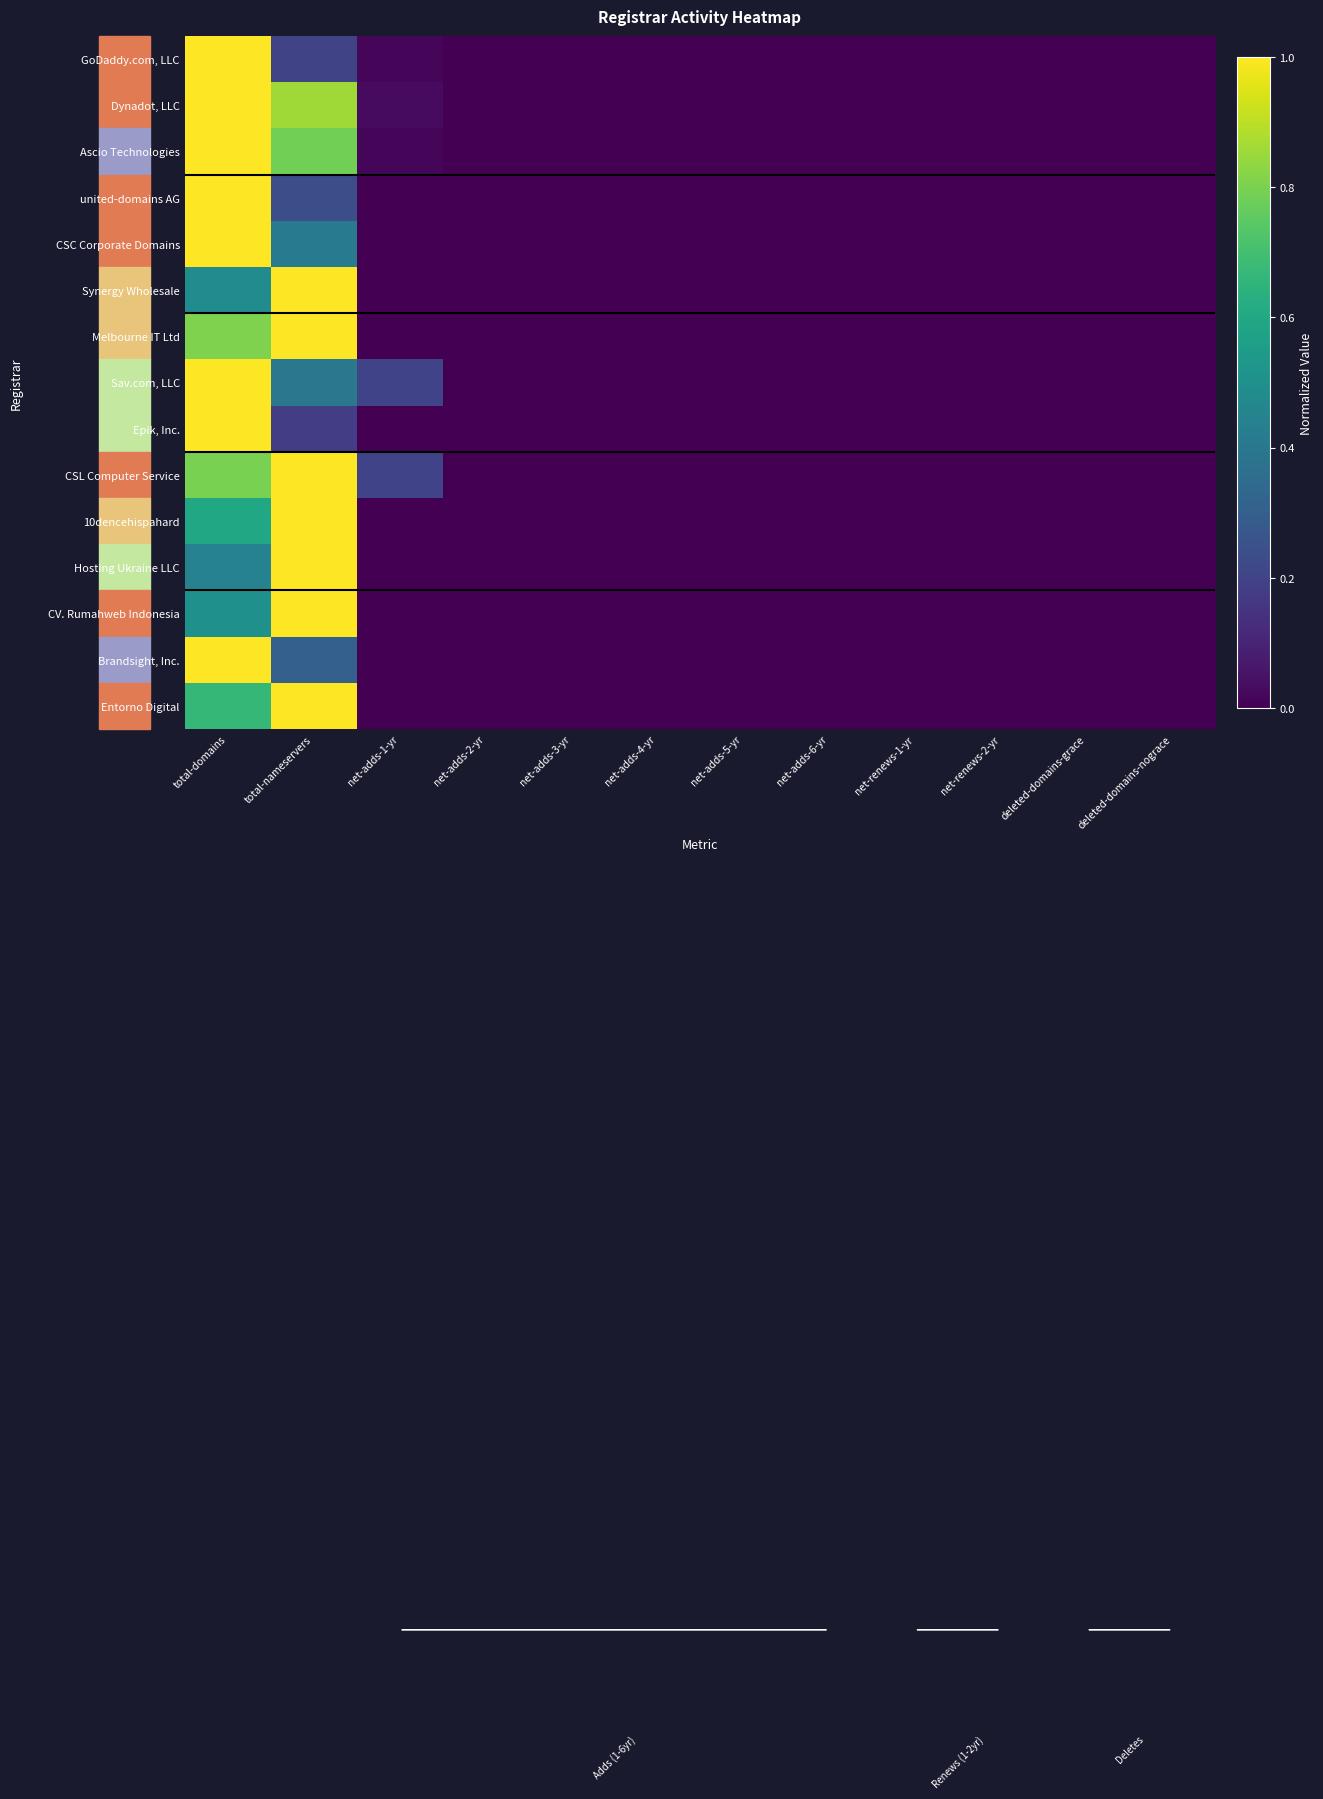

Reading left to right, what are all the values shown in this chart?

GoDaddy.com, LLC: total-domains=1.0	total-nameservers=0.2	net-adds-1-yr=0.0	net-adds-2-yr=0.0	net-adds-3-yr=0.0	net-adds-4-yr=0.0	net-adds-5-yr=0.0	net-adds-6-yr=0.0	net-renews-1-yr=0.0	net-renews-2-yr=0.0	deleted-domains-grace=0.0	deleted-domains-nograce=0.0
Dynadot, LLC: total-domains=1.0	total-nameservers=0.9	net-adds-1-yr=0.0	net-adds-2-yr=0.0	net-adds-3-yr=0.0	net-adds-4-yr=0.0	net-adds-5-yr=0.0	net-adds-6-yr=0.0	net-renews-1-yr=0.0	net-renews-2-yr=0.0	deleted-domains-grace=0.0	deleted-domains-nograce=0.0
Ascio Technologies: total-domains=1.0	total-nameservers=0.8	net-adds-1-yr=0.0	net-adds-2-yr=0.0	net-adds-3-yr=0.0	net-adds-4-yr=0.0	net-adds-5-yr=0.0	net-adds-6-yr=0.0	net-renews-1-yr=0.0	net-renews-2-yr=0.0	deleted-domains-grace=0.0	deleted-domains-nograce=0.0
united-domains AG: total-domains=1.0	total-nameservers=0.2	net-adds-1-yr=0.0	net-adds-2-yr=0.0	net-adds-3-yr=0.0	net-adds-4-yr=0.0	net-adds-5-yr=0.0	net-adds-6-yr=0.0	net-renews-1-yr=0.0	net-renews-2-yr=0.0	deleted-domains-grace=0.0	deleted-domains-nograce=0.0
CSC Corporate Domains: total-domains=1.0	total-nameservers=0.4	net-adds-1-yr=0.0	net-adds-2-yr=0.0	net-adds-3-yr=0.0	net-adds-4-yr=0.0	net-adds-5-yr=0.0	net-adds-6-yr=0.0	net-renews-1-yr=0.0	net-renews-2-yr=0.0	deleted-domains-grace=0.0	deleted-domains-nograce=0.0
Synergy Wholesale: total-domains=0.5	total-nameservers=1.0	net-adds-1-yr=0.0	net-adds-2-yr=0.0	net-adds-3-yr=0.0	net-adds-4-yr=0.0	net-adds-5-yr=0.0	net-adds-6-yr=0.0	net-renews-1-yr=0.0	net-renews-2-yr=0.0	deleted-domains-grace=0.0	deleted-domains-nograce=0.0
Melbourne IT Ltd: total-domains=0.8	total-nameservers=1.0	net-adds-1-yr=0.0	net-adds-2-yr=0.0	net-adds-3-yr=0.0	net-adds-4-yr=0.0	net-adds-5-yr=0.0	net-adds-6-yr=0.0	net-renews-1-yr=0.0	net-renews-2-yr=0.0	deleted-domains-grace=0.0	deleted-domains-nograce=0.0
Sav.com, LLC: total-domains=1.0	total-nameservers=0.4	net-adds-1-yr=0.2	net-adds-2-yr=0.0	net-adds-3-yr=0.0	net-adds-4-yr=0.0	net-adds-5-yr=0.0	net-adds-6-yr=0.0	net-renews-1-yr=0.0	net-renews-2-yr=0.0	deleted-domains-grace=0.0	deleted-domains-nograce=0.0
Epik, Inc.: total-domains=1.0	total-nameservers=0.2	net-adds-1-yr=0.0	net-adds-2-yr=0.0	net-adds-3-yr=0.0	net-adds-4-yr=0.0	net-adds-5-yr=0.0	net-adds-6-yr=0.0	net-renews-1-yr=0.0	net-renews-2-yr=0.0	deleted-domains-grace=0.0	deleted-domains-nograce=0.0
CSL Computer Service: total-domains=0.8	total-nameservers=1.0	net-adds-1-yr=0.2	net-adds-2-yr=0.0	net-adds-3-yr=0.0	net-adds-4-yr=0.0	net-adds-5-yr=0.0	net-adds-6-yr=0.0	net-renews-1-yr=0.0	net-renews-2-yr=0.0	deleted-domains-grace=0.0	deleted-domains-nograce=0.0
10dencehispahard: total-domains=0.6	total-nameservers=1.0	net-adds-1-yr=0.0	net-adds-2-yr=0.0	net-adds-3-yr=0.0	net-adds-4-yr=0.0	net-adds-5-yr=0.0	net-adds-6-yr=0.0	net-renews-1-yr=0.0	net-renews-2-yr=0.0	deleted-domains-grace=0.0	deleted-domains-nograce=0.0
Hosting Ukraine LLC: total-domains=0.4	total-nameservers=1.0	net-adds-1-yr=0.0	net-adds-2-yr=0.0	net-adds-3-yr=0.0	net-adds-4-yr=0.0	net-adds-5-yr=0.0	net-adds-6-yr=0.0	net-renews-1-yr=0.0	net-renews-2-yr=0.0	deleted-domains-grace=0.0	deleted-domains-nograce=0.0
CV. Rumahweb Indonesia: total-domains=0.5	total-nameservers=1.0	net-adds-1-yr=0.0	net-adds-2-yr=0.0	net-adds-3-yr=0.0	net-adds-4-yr=0.0	net-adds-5-yr=0.0	net-adds-6-yr=0.0	net-renews-1-yr=0.0	net-renews-2-yr=0.0	deleted-domains-grace=0.0	deleted-domains-nograce=0.0
Brandsight, Inc.: total-domains=1.0	total-nameservers=0.3	net-adds-1-yr=0.0	net-adds-2-yr=0.0	net-adds-3-yr=0.0	net-adds-4-yr=0.0	net-adds-5-yr=0.0	net-adds-6-yr=0.0	net-renews-1-yr=0.0	net-renews-2-yr=0.0	deleted-domains-grace=0.0	deleted-domains-nograce=0.0
Entorno Digital: total-domains=0.7	total-nameservers=1.0	net-adds-1-yr=0.0	net-adds-2-yr=0.0	net-adds-3-yr=0.0	net-adds-4-yr=0.0	net-adds-5-yr=0.0	net-adds-6-yr=0.0	net-renews-1-yr=0.0	net-renews-2-yr=0.0	deleted-domains-grace=0.0	deleted-domains-nograce=0.0